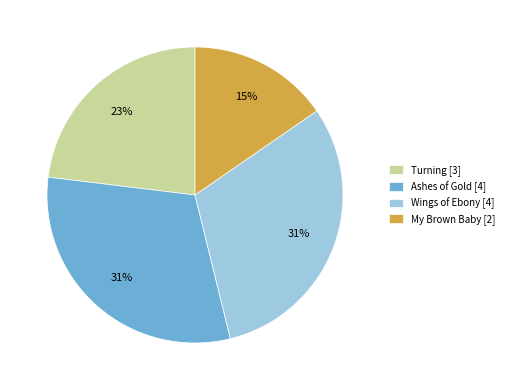

To the nearest percent, what portion does Wings of Ebony represent?

31%